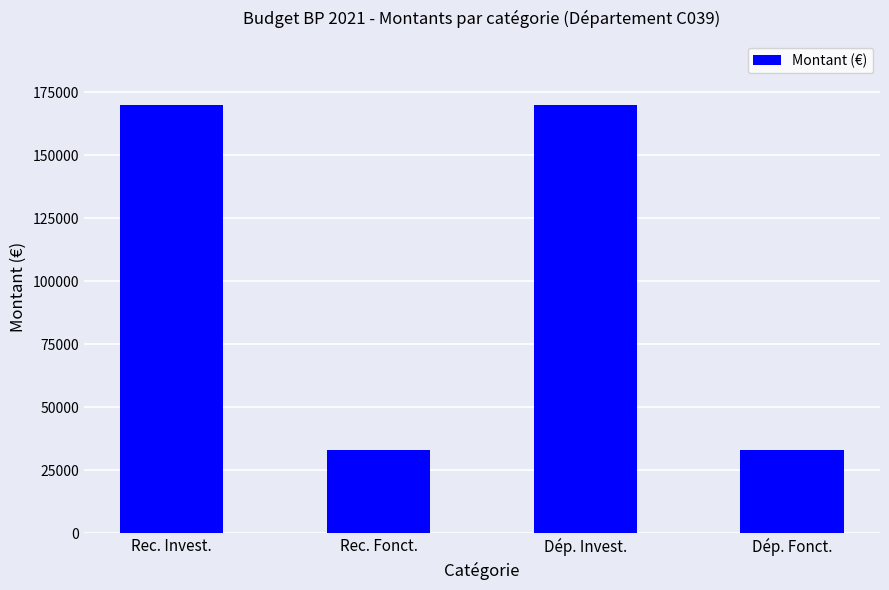

What is the approximate value at Rec. Invest., to the nearest 100?

170000